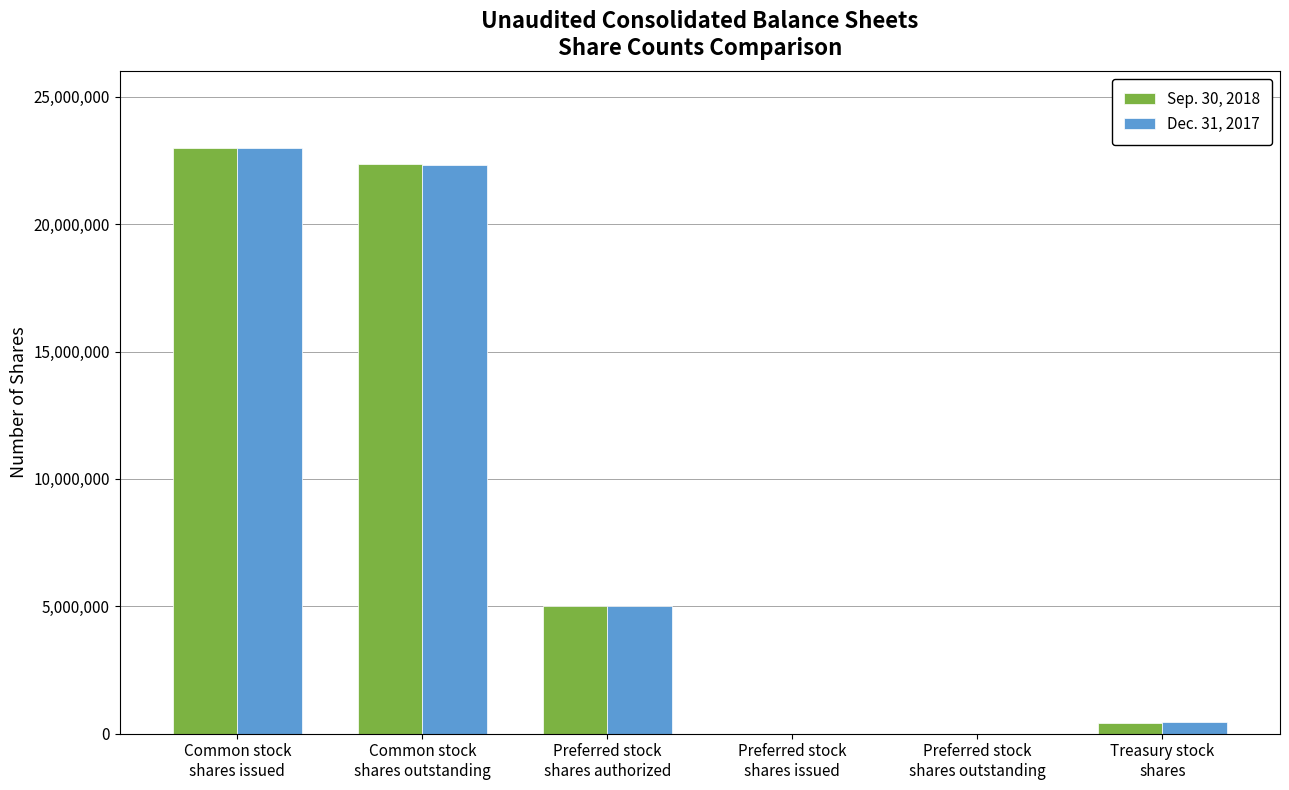

Reading left to right, transcribe all the data shown in this chart.

Sep. 30, 2018: 23000000	22359844	5000000	0	0	424471
Dec. 31, 2017: 23000000	22337644	5000000	0	0	446671